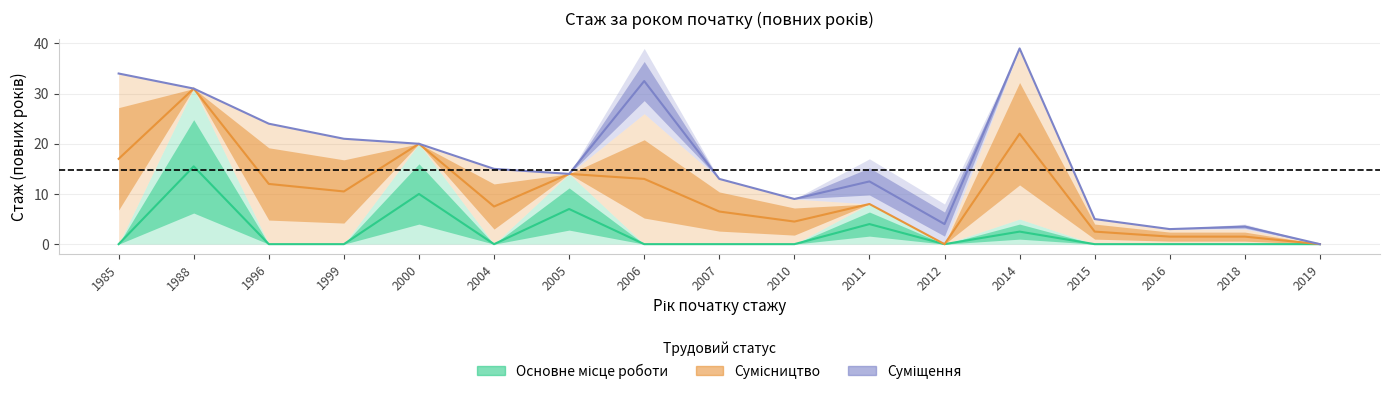

Is this an area chart (filled region under the line)?

No